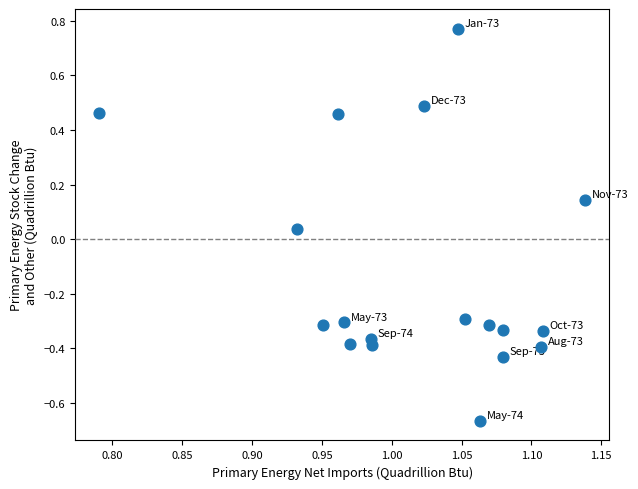

What is the range of X values (max minus min)?

0.3